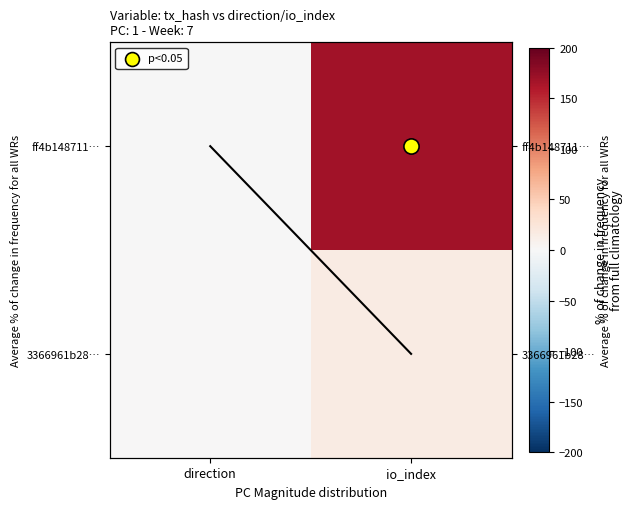

Count the number of categories in the chart.

2